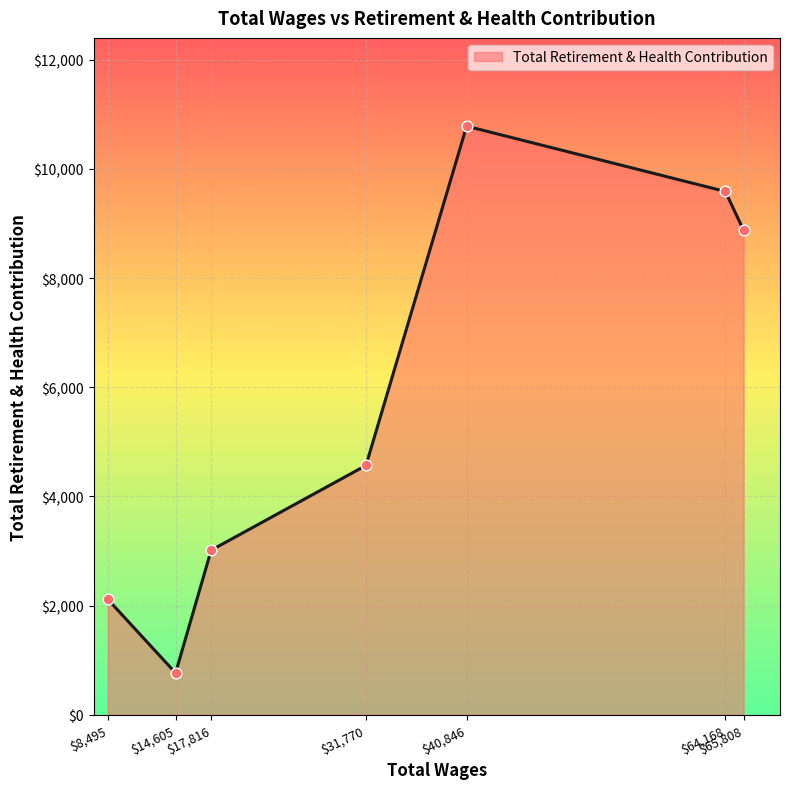

What is the approximate value at $8,495, to the nearest 50?

2100